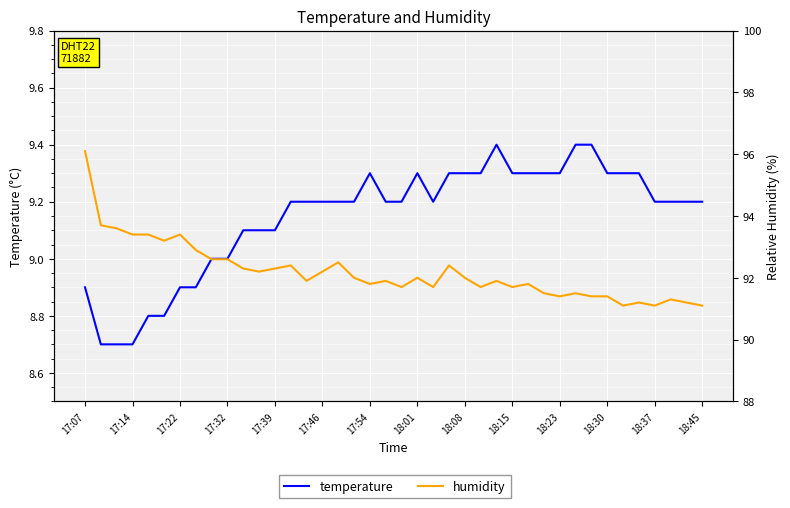

Between 26 and 18:30, which is larger?

26